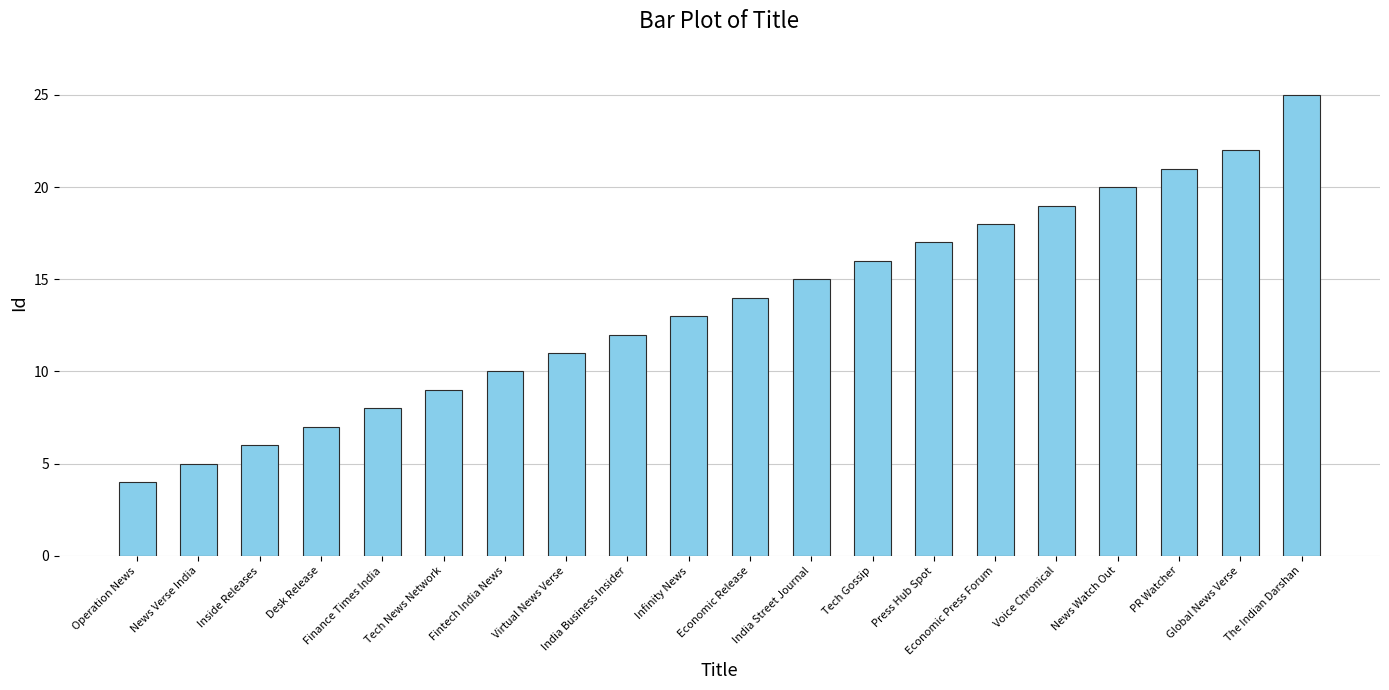

What is the ratio of the value at News Verse India to the value at Economic Release?

0.4